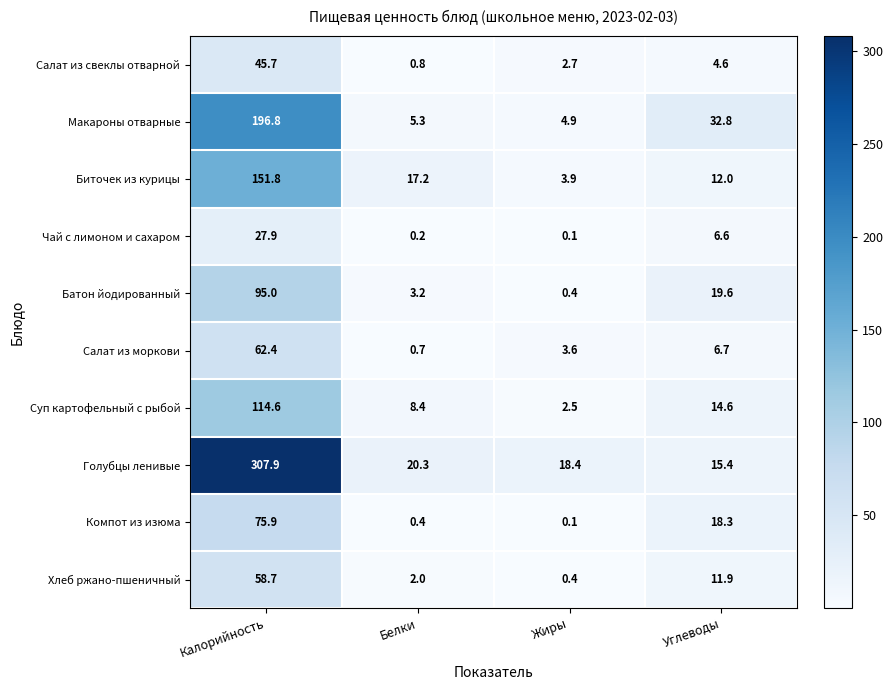

List the labels in order of Макароны отварные value, largest first.

Калорийность, Углеводы, Белки, Жиры